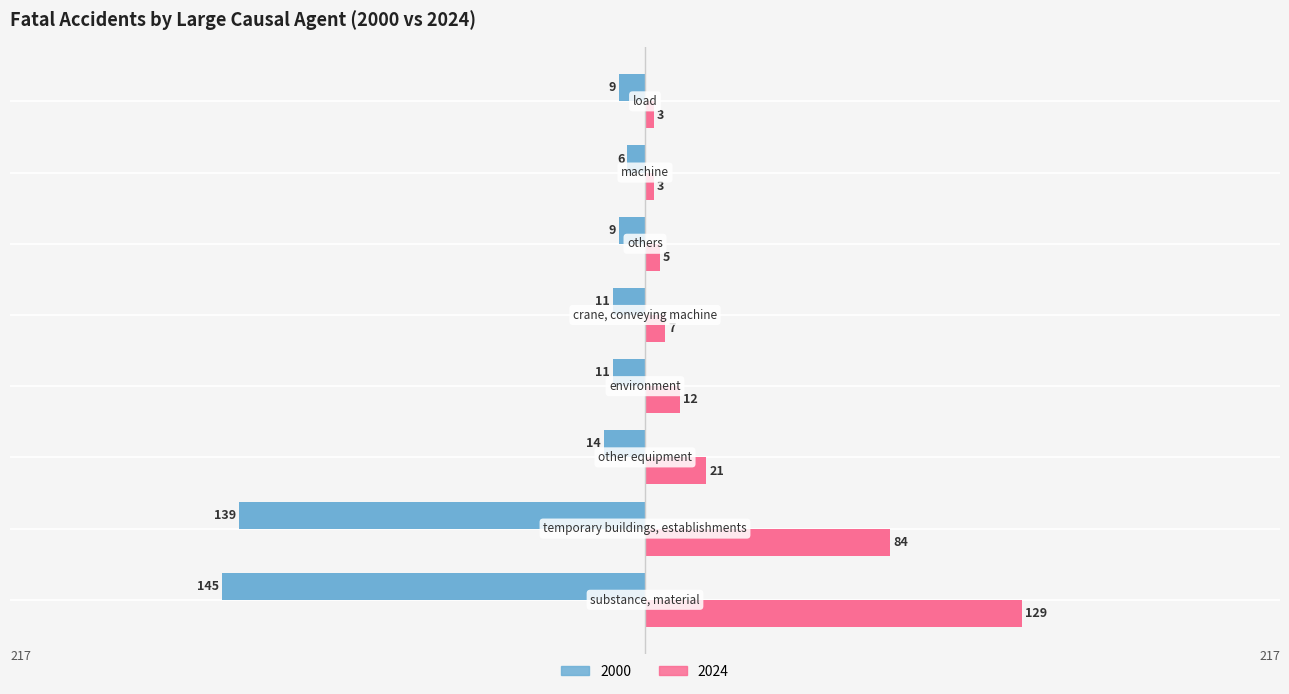

True or false: right has a value of 11 at crane, conveying machine.

False